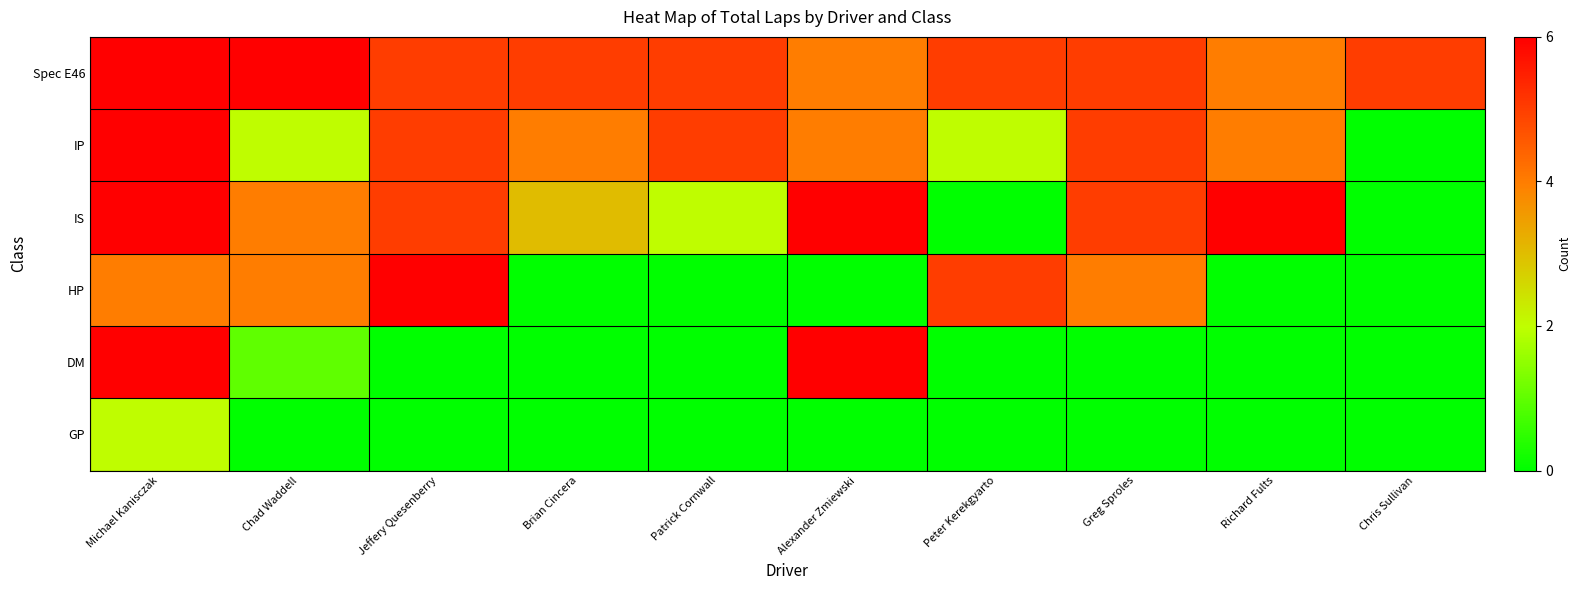

Between Chad Waddell and Alexander Zmiewski, which is larger?

Chad Waddell